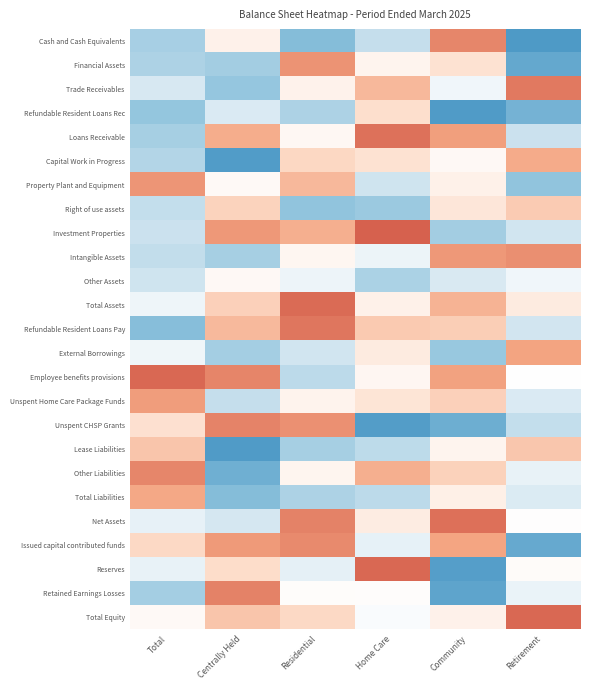

What is the difference between the highest and lowest values at Total?

1.7